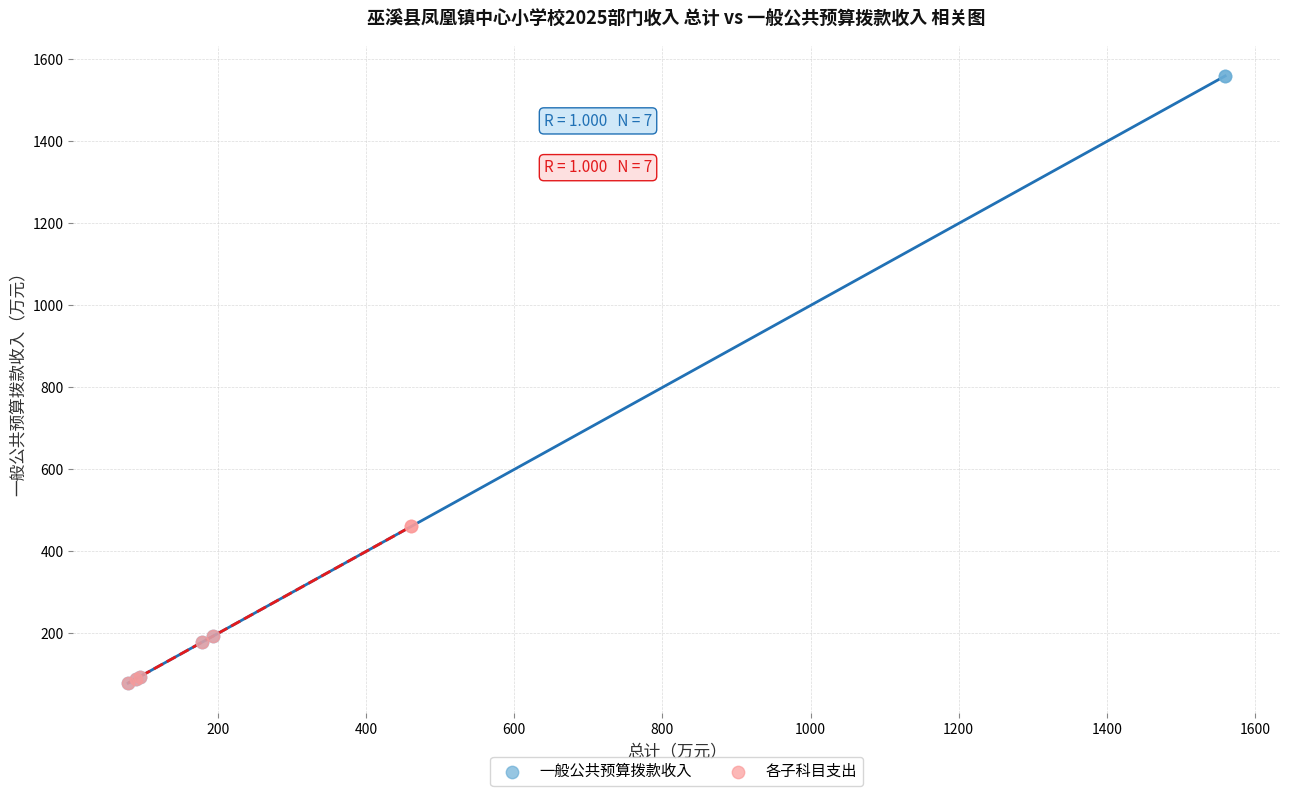

What are all the series names shown in the legend?

一般公共预算拨款收入, 各子科目支出